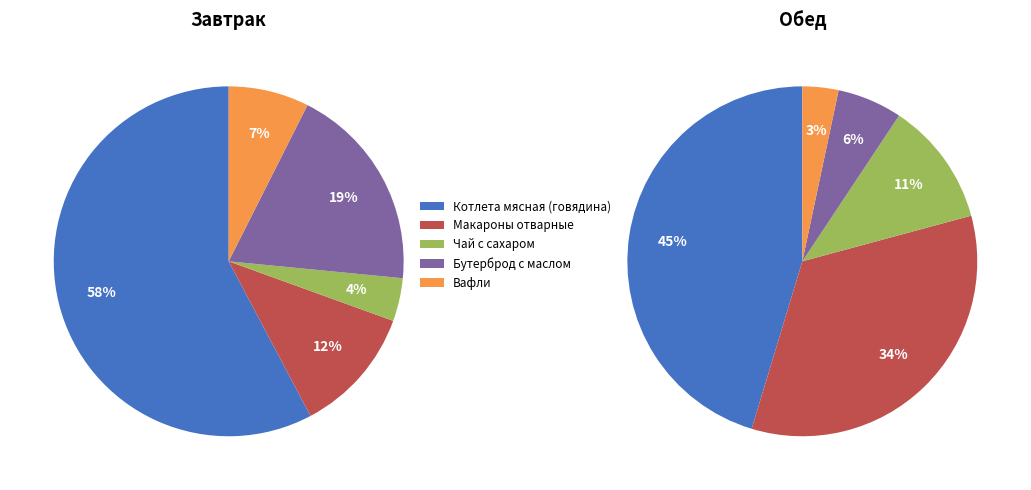

Is it true that 4 is 3% of the pie?

True